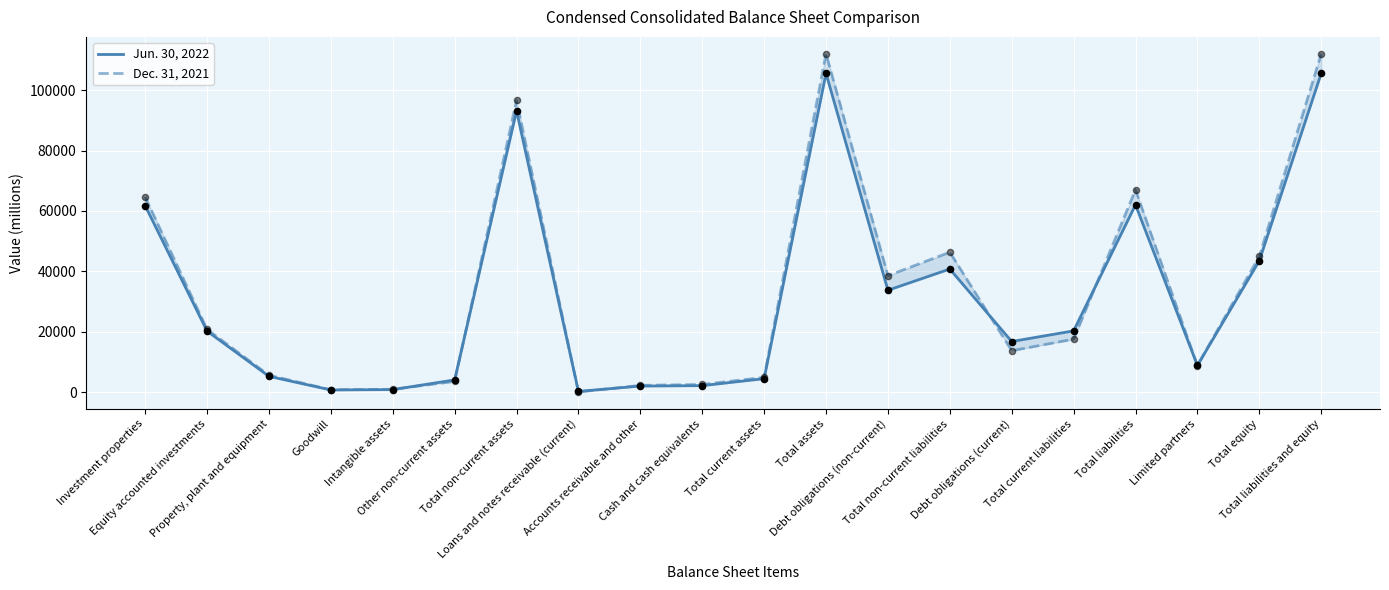

At how many categories does at least one series exceed 34635?

8